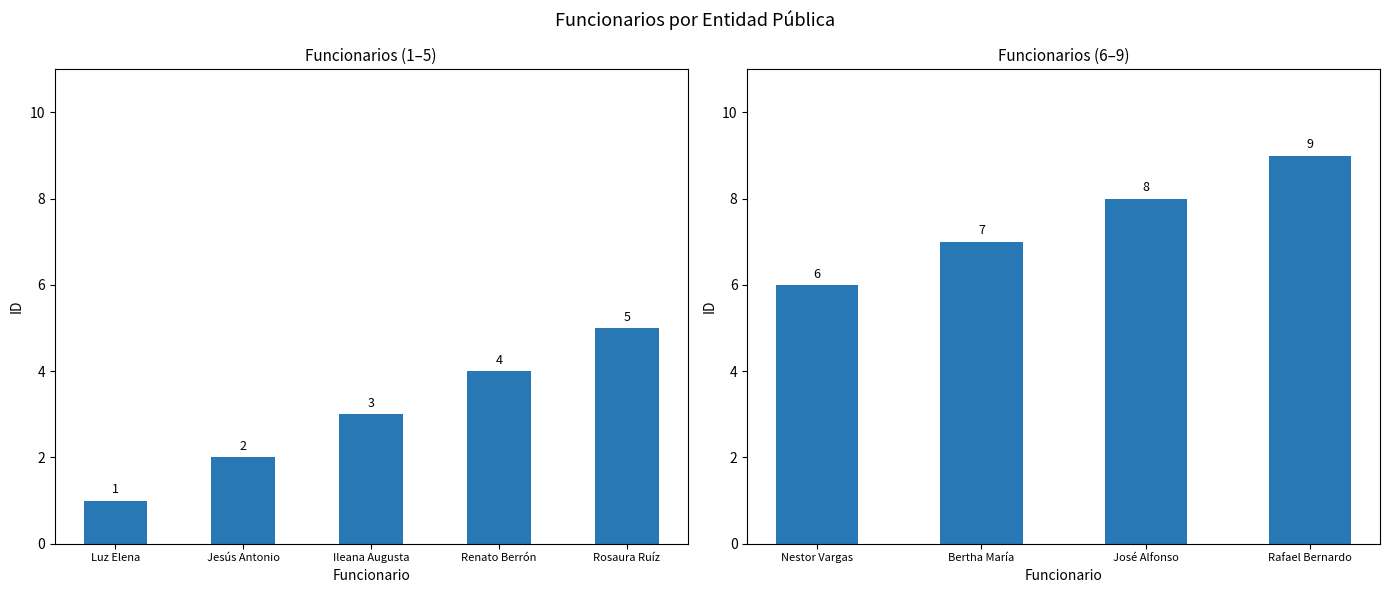

The chart shows a value of 9 at Rafael Bernardo Carmona. True or false?

True